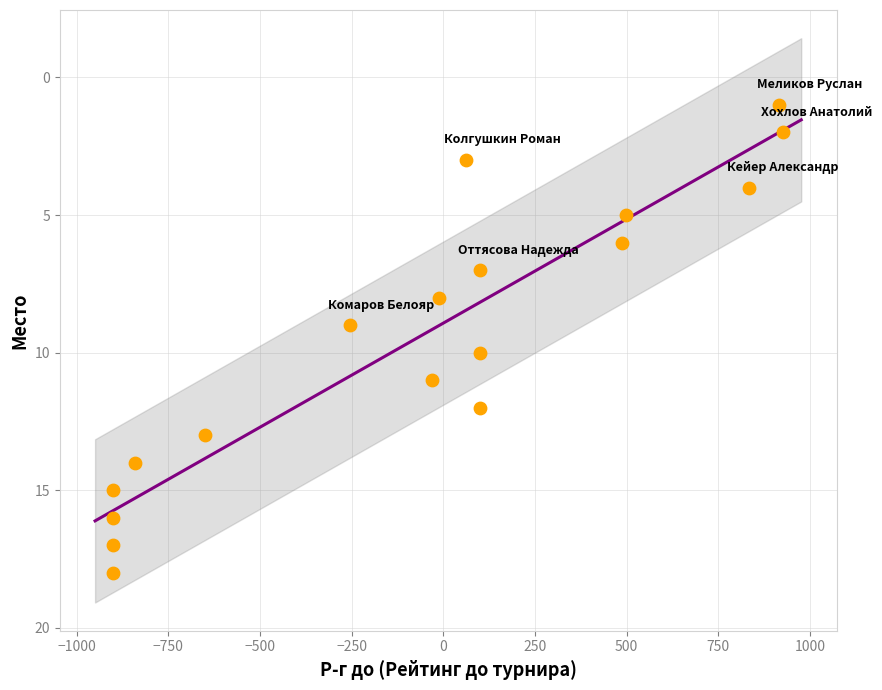

What is the range of X values (max minus min)?

1826